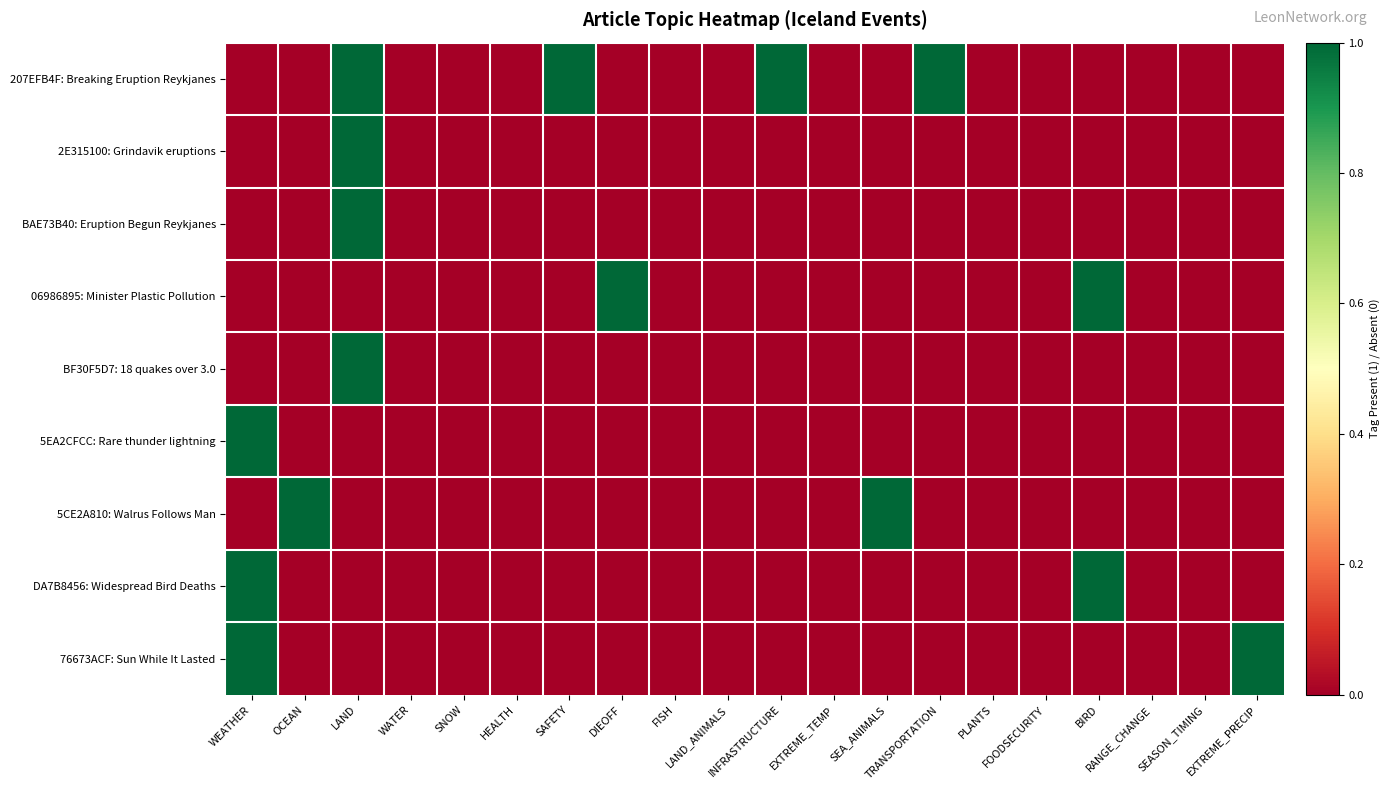

Rank the series by their maximum value, from lowest to highest.

207EFB4F: Breaking Eruption Reykjanes, 2E315100: Grindavik eruptions, BAE73B40: Eruption Begun Reykjanes, 06986895: Minister Plastic Pollution, BF30F5D7: 18 quakes over 3.0, 5EA2CFCC: Rare thunder lightning, 5CE2A810: Walrus Follows Man, DA7B8456: Widespread Bird Deaths, 76673ACF: Sun While It Lasted